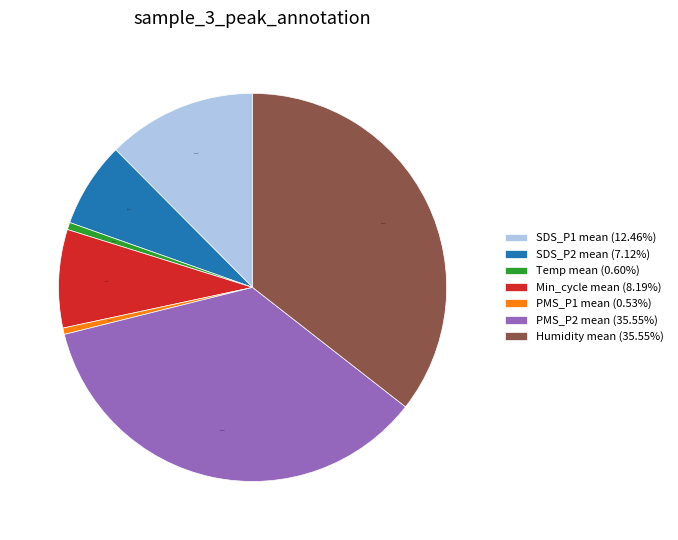

Combined, do Min_cycle mean (8.19%) and SDS_P2 mean (7.12%) account for over 50%?

No